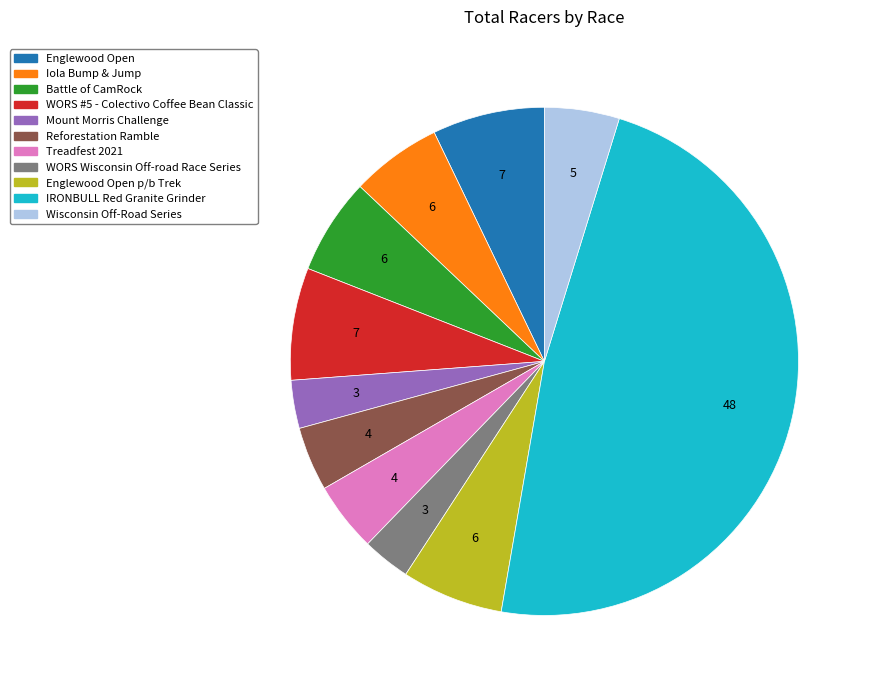

Is the sum of Englewood Open p/b Trek and Englewood Open greater than half?

No